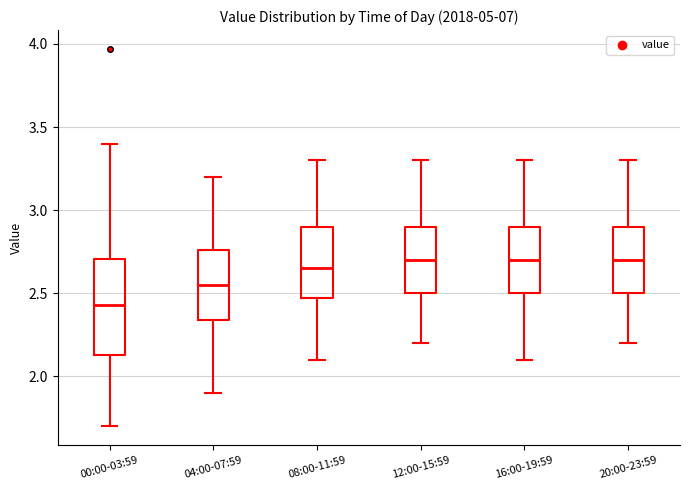

Reading left to right, read every box against the y-axis: the position of its median line, the range the box covers, and the ends of its whiskers. The values are not printed on the chart, so give them approximately, as read against the axis.

00:00-03:59: median 2.45, box 2.15 to 2.70, whiskers 1.70 to 3.40
04:00-07:59: median 2.55, box 2.35 to 2.75, whiskers 1.90 to 3.20
08:00-11:59: median 2.65, box 2.50 to 2.90, whiskers 2.10 to 3.30
12:00-15:59: median 2.70, box 2.50 to 2.90, whiskers 2.20 to 3.30
16:00-19:59: median 2.70, box 2.50 to 2.90, whiskers 2.10 to 3.30
20:00-23:59: median 2.70, box 2.50 to 2.90, whiskers 2.20 to 3.30